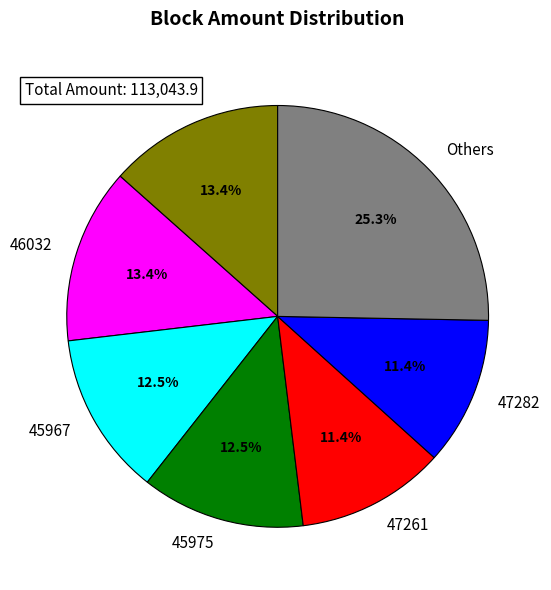

What is the ratio of the value at 47282 to the value at 47261?

1.0